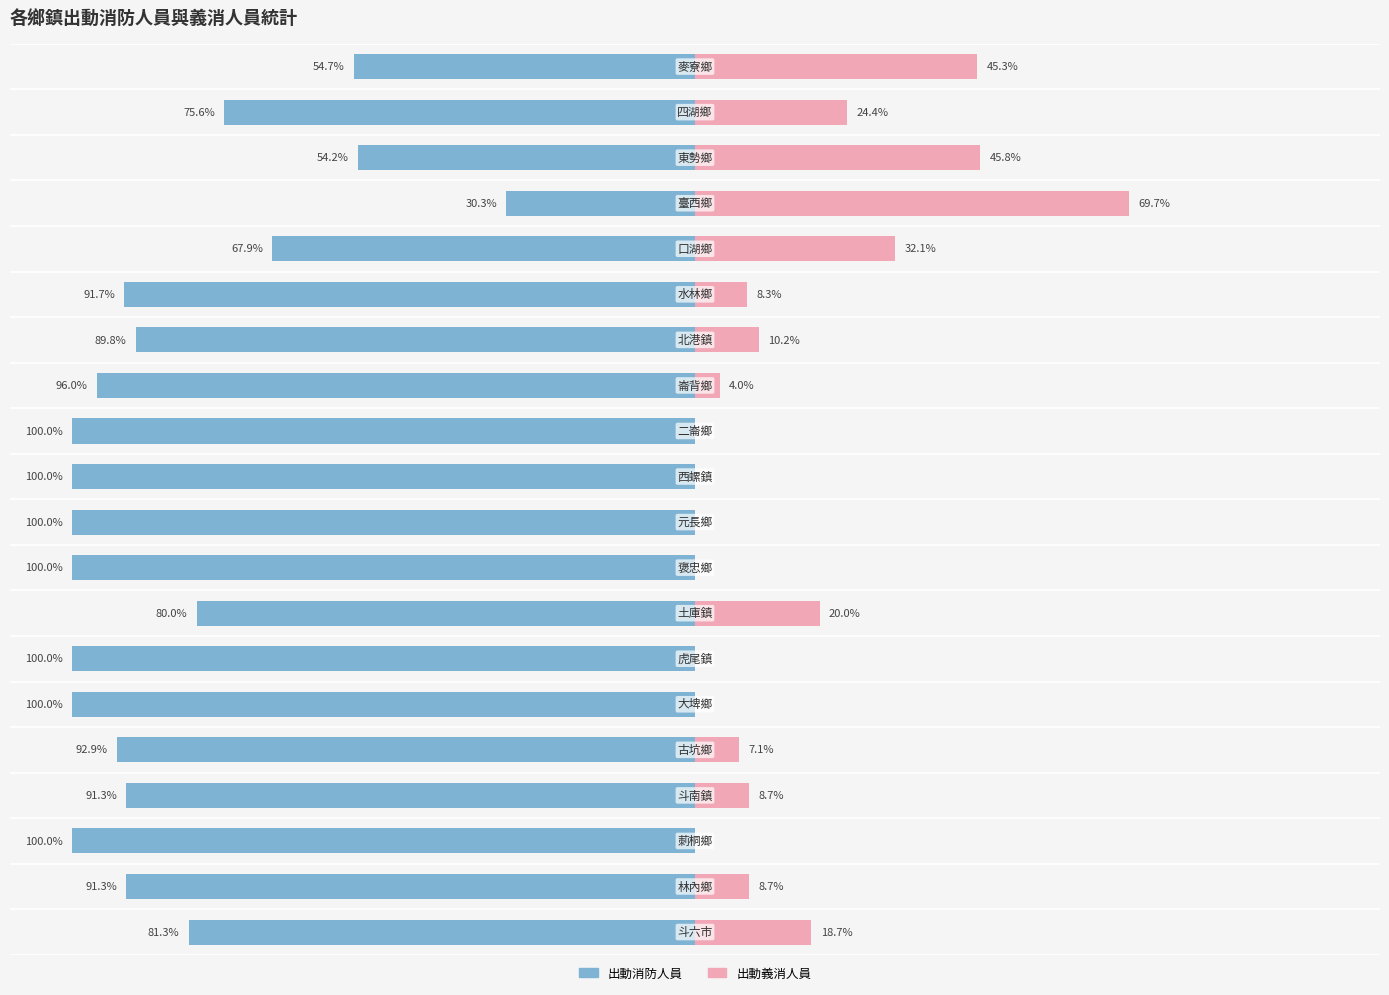

Reading left to right, transcribe all the data shown in this chart.

出動消防人員: 0=-81.3	1=-91.3	2=-100.0	3=-91.3	4=-92.9	5=-100.0	6=-100.0	7=-80.0	8=-100.0	9=-100.0	10=-100.0	11=-100.0	12=-96.0	13=-89.8	14=-91.7	15=-67.9	16=-30.3	17=-54.2	18=-75.6	19=-54.7
出動義消人員: 0=18.7	1=8.7	2=0.0	3=8.7	4=7.1	5=0.0	6=0.0	7=20.0	8=0.0	9=0.0	10=0.0	11=0.0	12=4.0	13=10.2	14=8.3	15=32.1	16=69.7	17=45.8	18=24.4	19=45.3